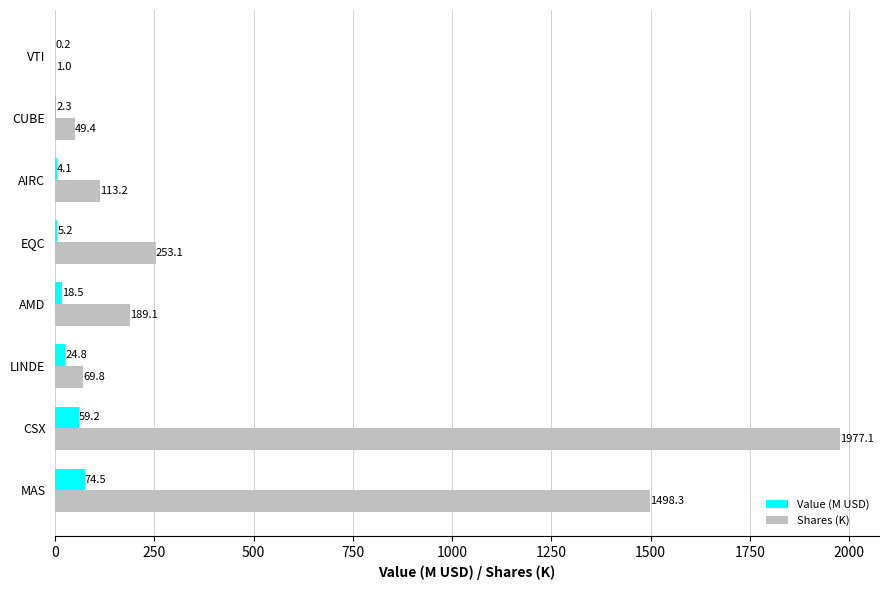

At which label is Shares (K) closest to 989?

MAS